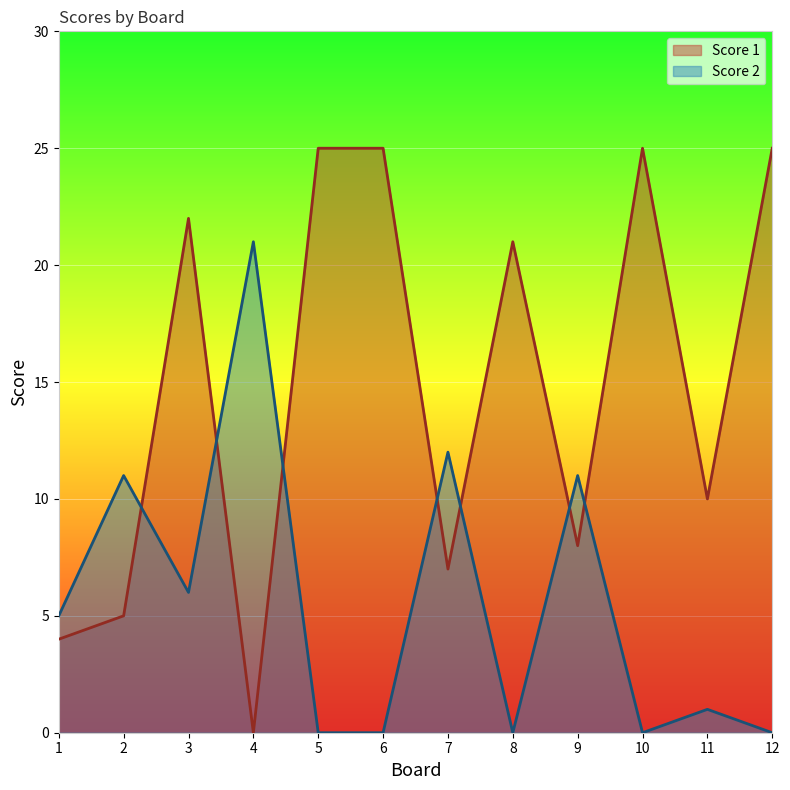

After their last crossing, which series has the higher values: Score 2 or Score 1?

Score 1